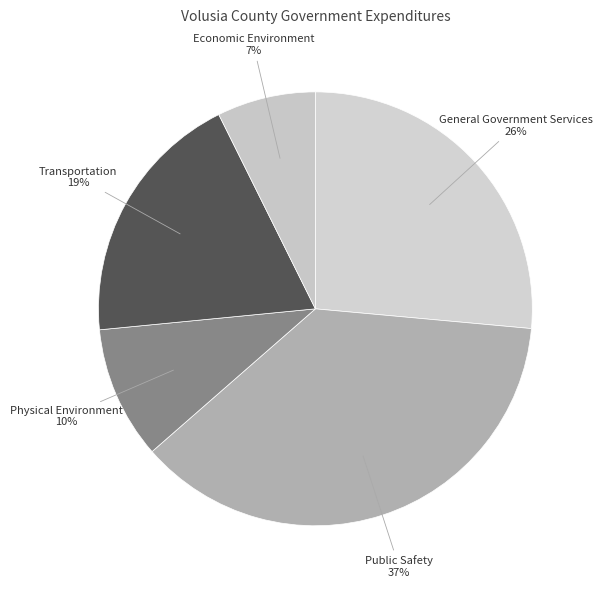

Is there any slice that represents more than half of the pie?

No